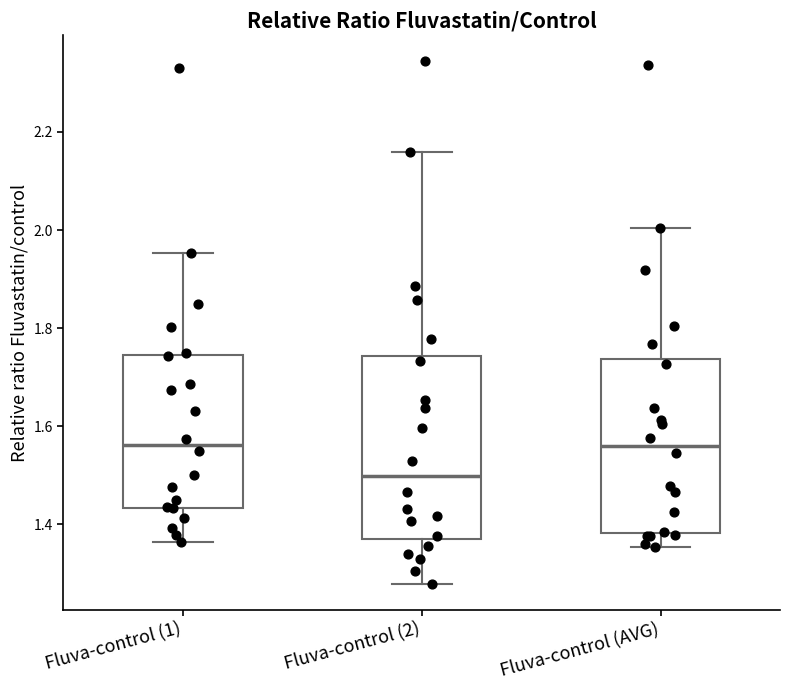

Reading left to right, transcribe this box plot: for each box, give where its median line is, the range the box spans, and where its two whiskers end, as read against the y-axis. The values are not printed on the chart, so give them approximately, as read against the axis.

Fluva-control (1): median 1.56, box 1.44 to 1.74, whiskers 1.36 to 1.96
Fluva-control (2): median 1.50, box 1.38 to 1.74, whiskers 1.28 to 2.16
Fluva-control (AVG): median 1.56, box 1.38 to 1.74, whiskers 1.36 to 2.00